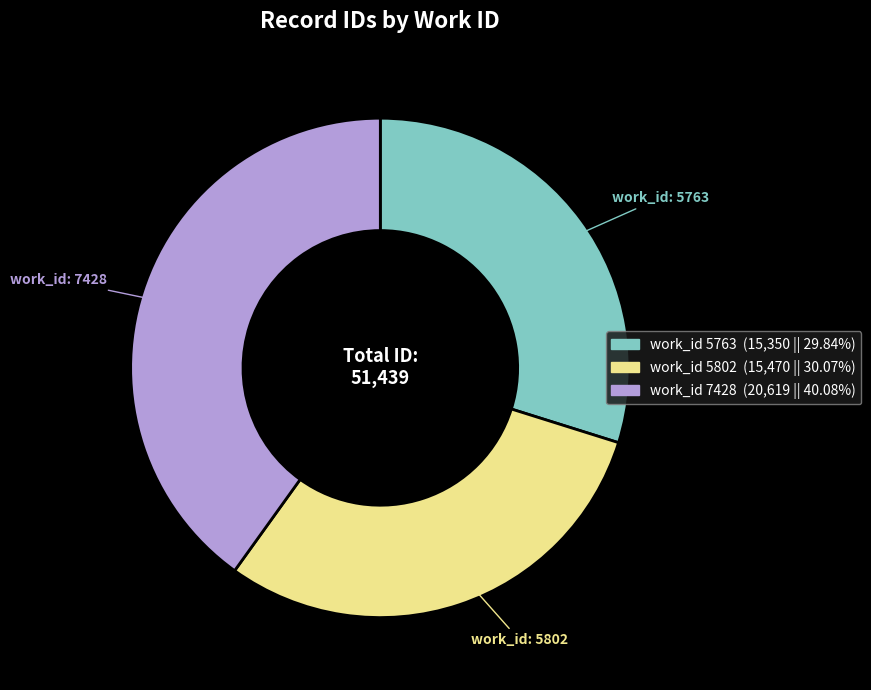

Is there a majority slice in this chart?

No